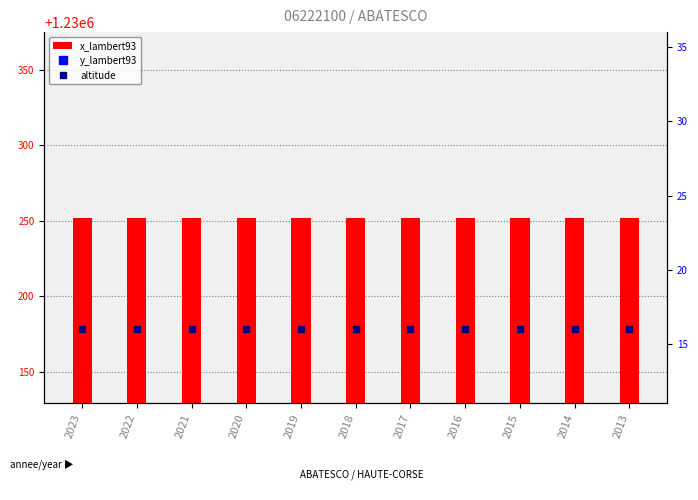

What is the spread (max minus min) of values at 2021?

6119323